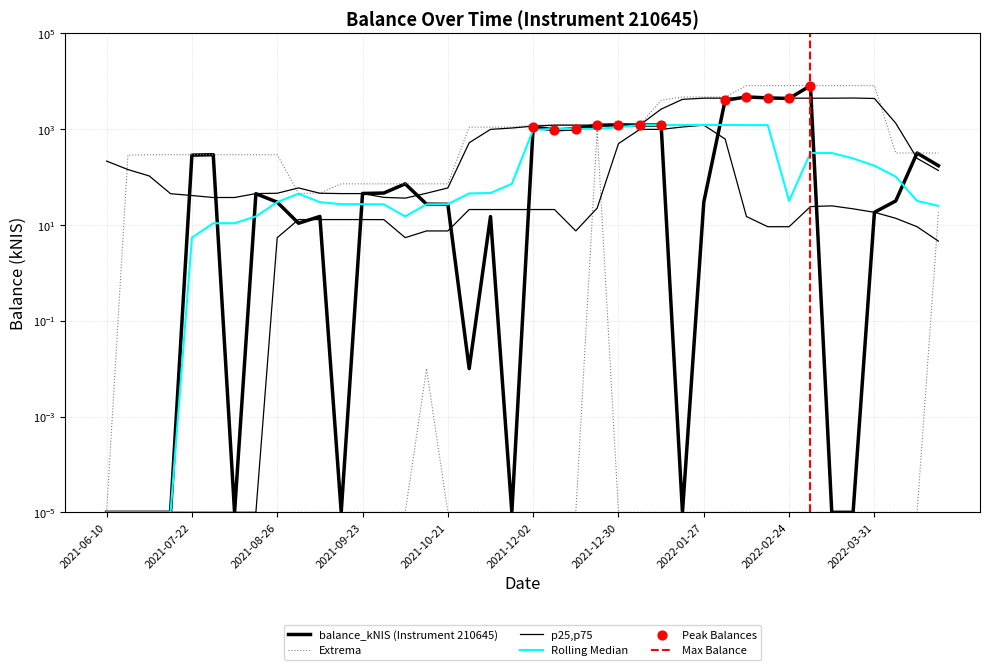

What is the change in value from 2021-12-02 to 2022-01-13?

+114.8